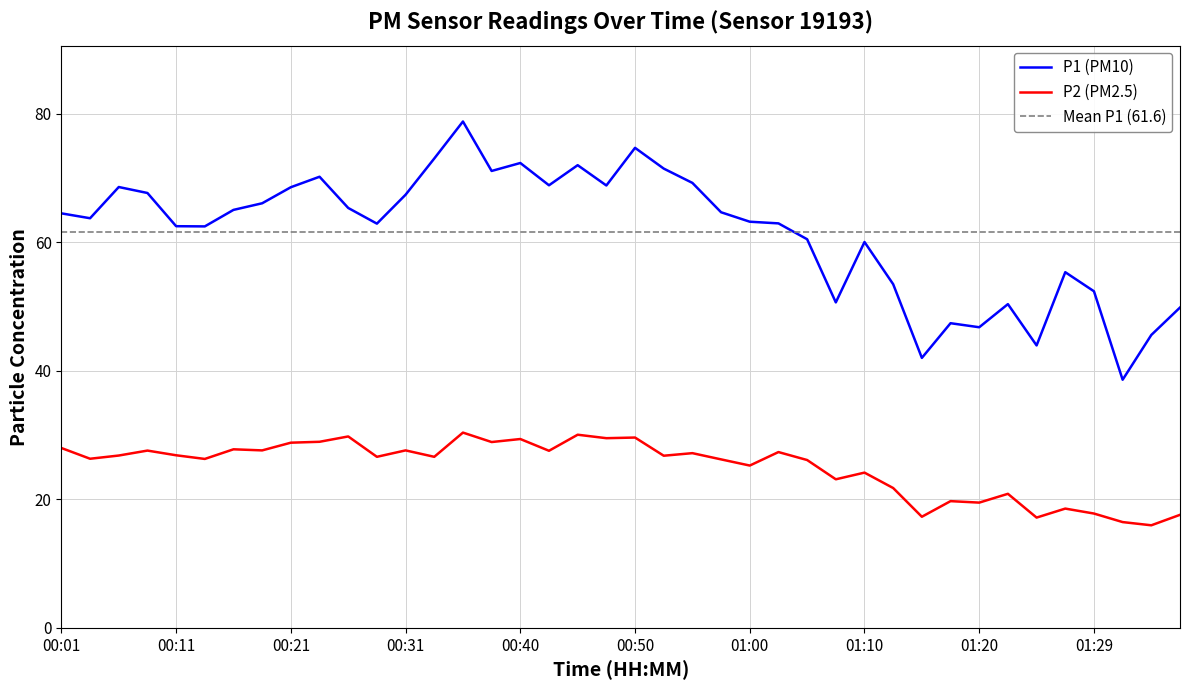

Is it true that P2 equals 14.4 at 01:12?

False